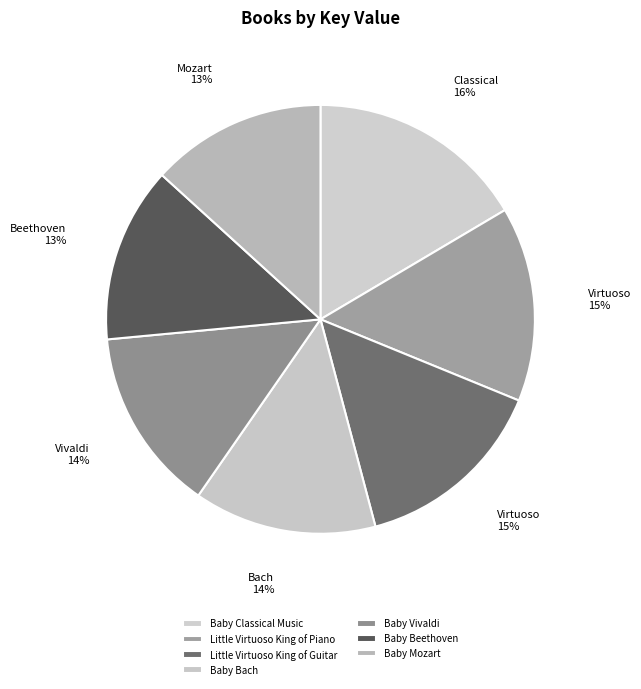

Which category has the biggest portion of the pie?

Baby Classical Music